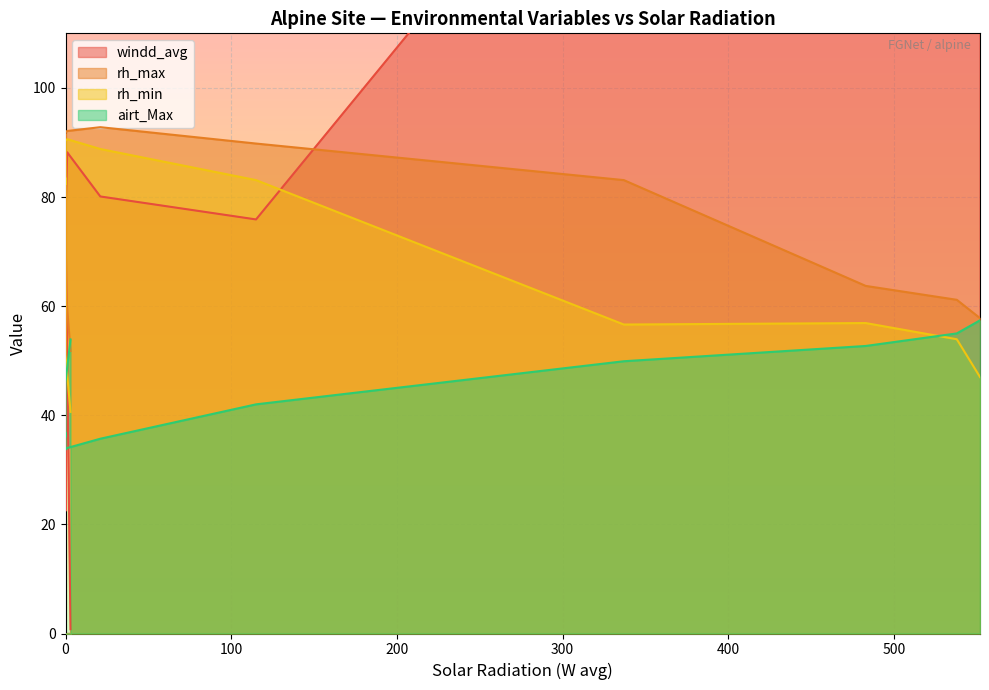

The airt_Max series shows 55.0 at 538. True or false?

True